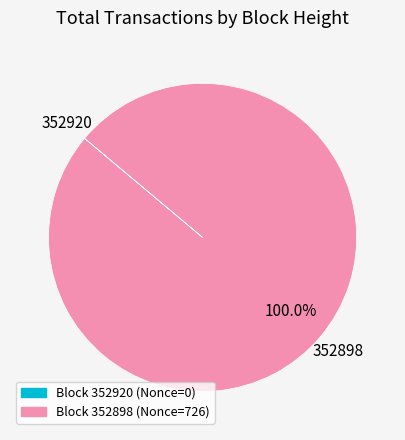

Is there a majority slice in this chart?

Yes